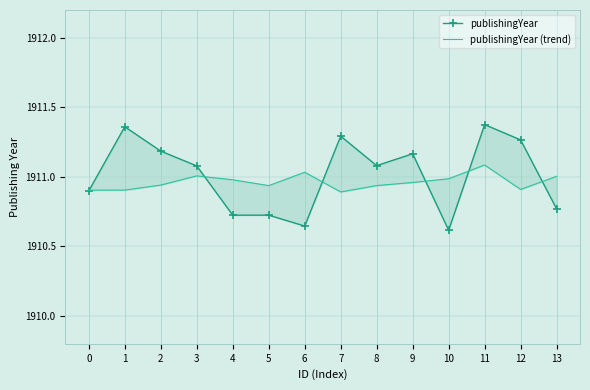

Is the value of publishingYear at 2 greater than the value of publishingYear (trend) at 5?

Yes